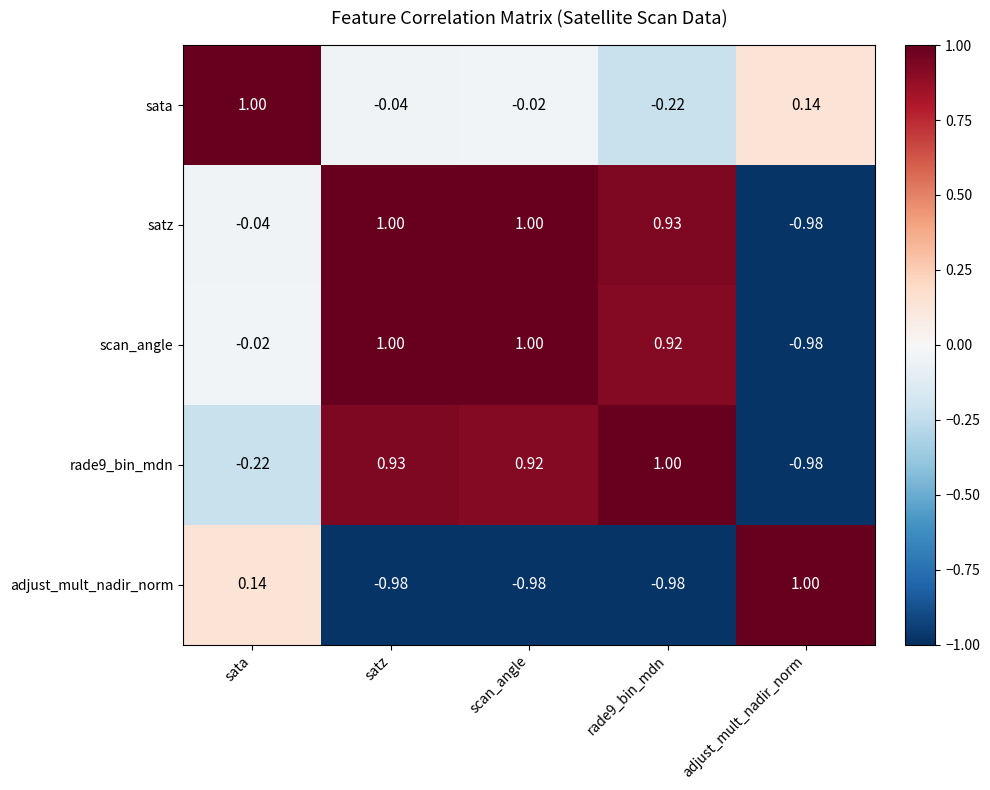

Is the value of satz at scan_angle greater than the value of rade9_bin_mdn at sata?

Yes